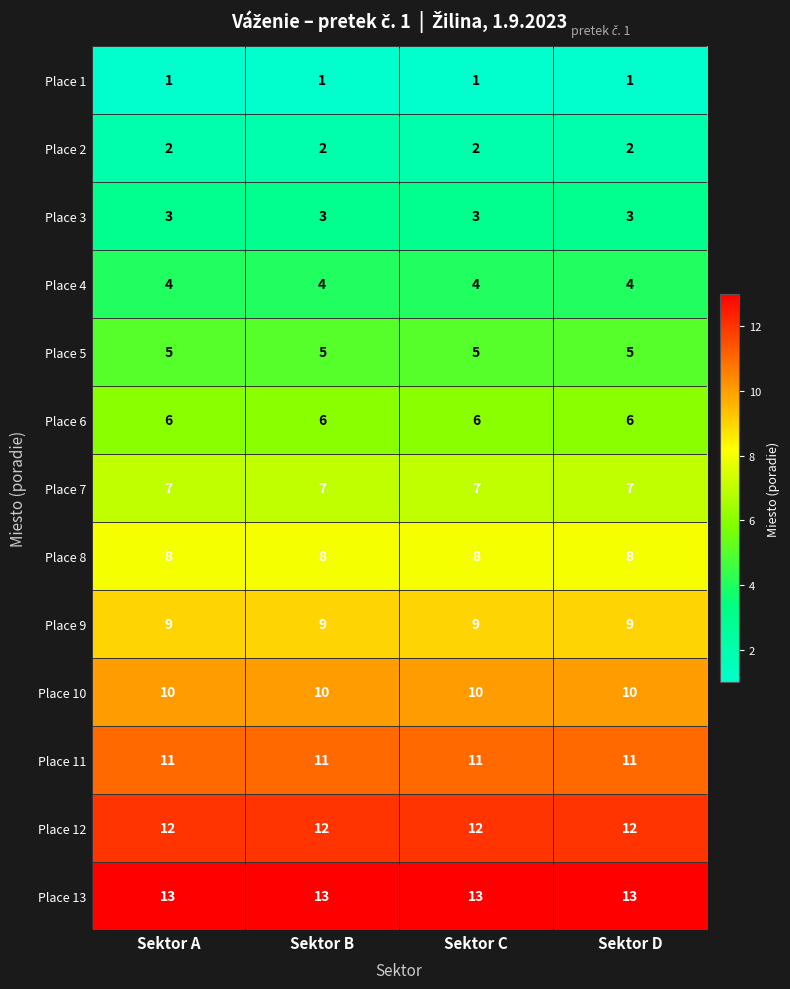

What is the total value across all series at Sektor B?

91